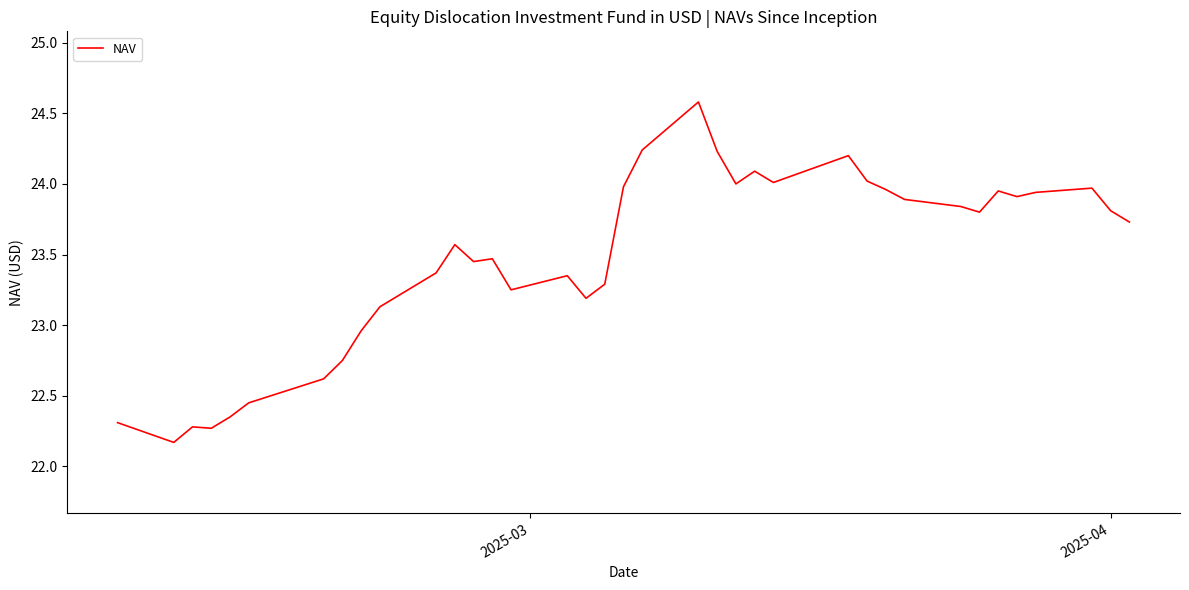

What is the smallest value displayed?

22.2